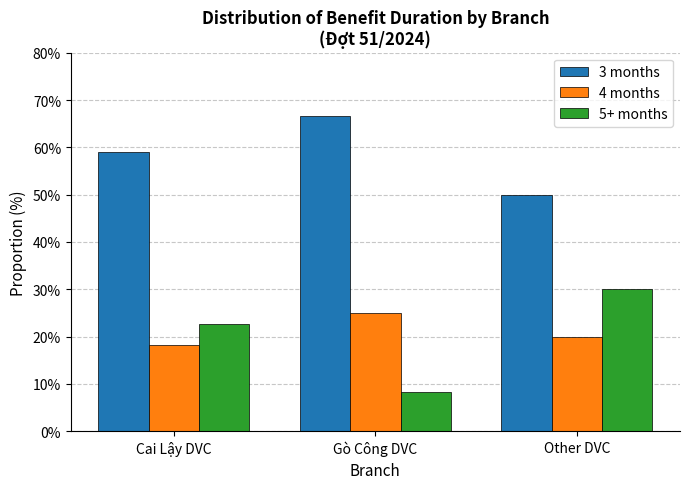

Does the chart contain any negative values?

No